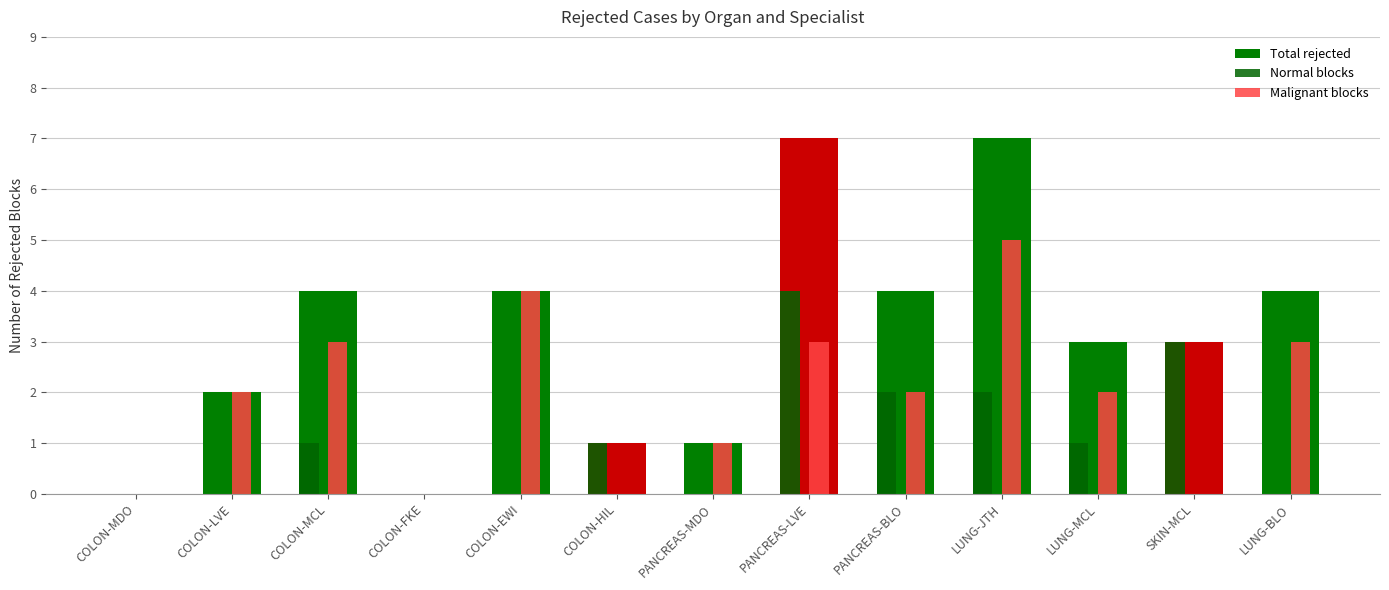

What are all the series names shown in the legend?

Total rejected, Normal blocks, Malignant blocks